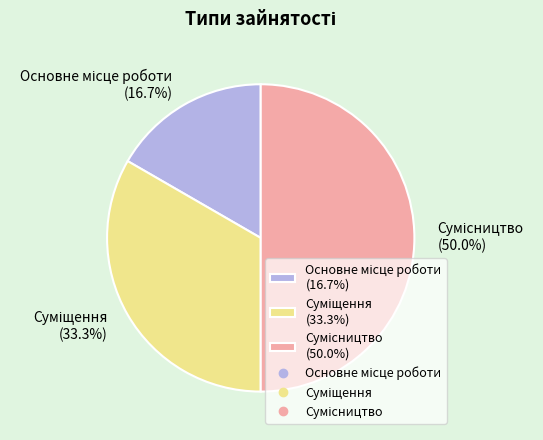

What percentage is the Сумісництво slice, to the nearest percent?

50%